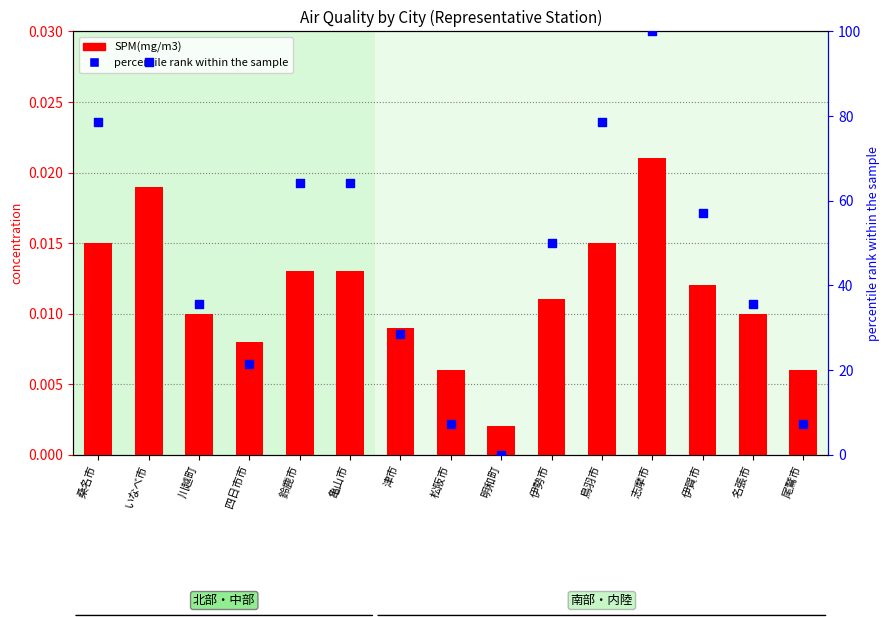

Which series has the widest spread of Y values?

percentile rank within the sample